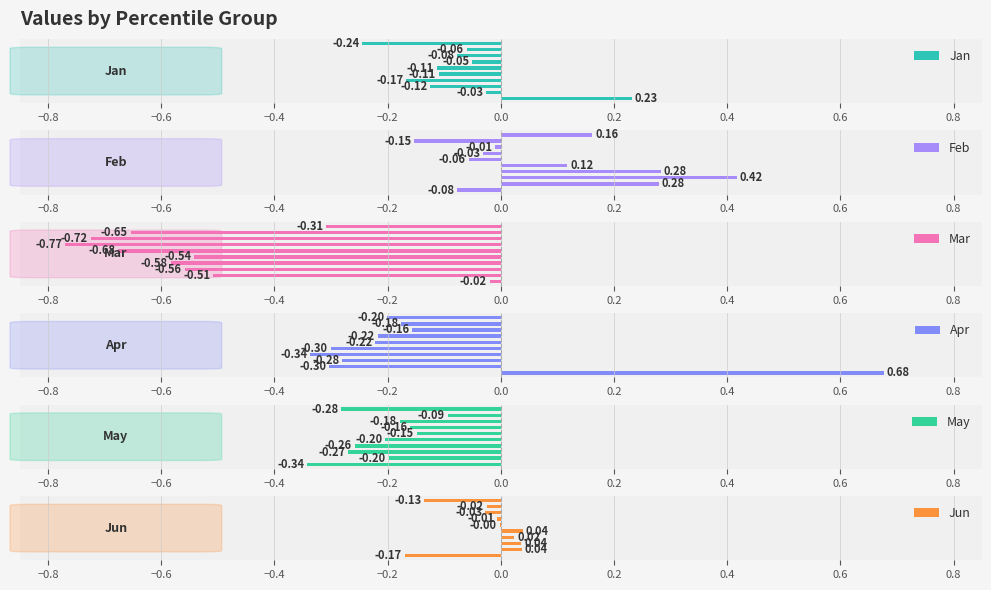

What is the maximum value shown in the chart?

0.7